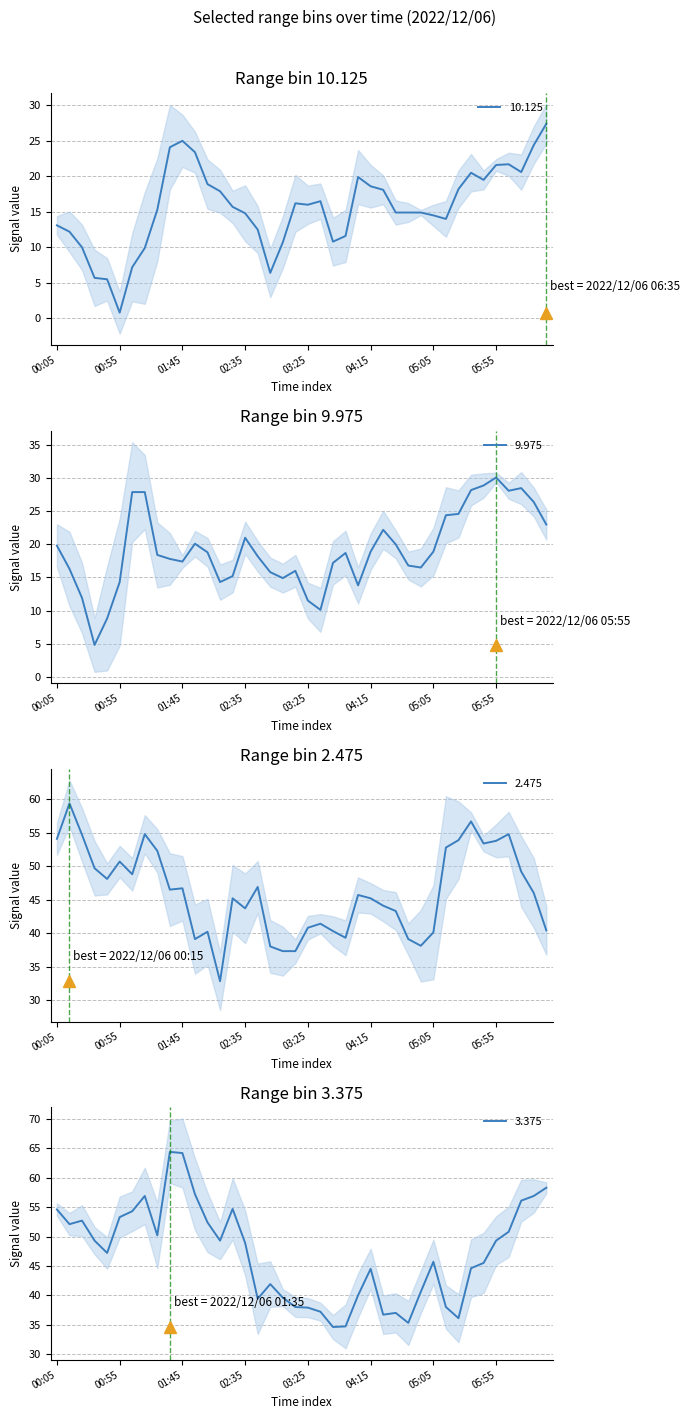

True or false: 9.975 and 2.475 intersect in this chart.

False